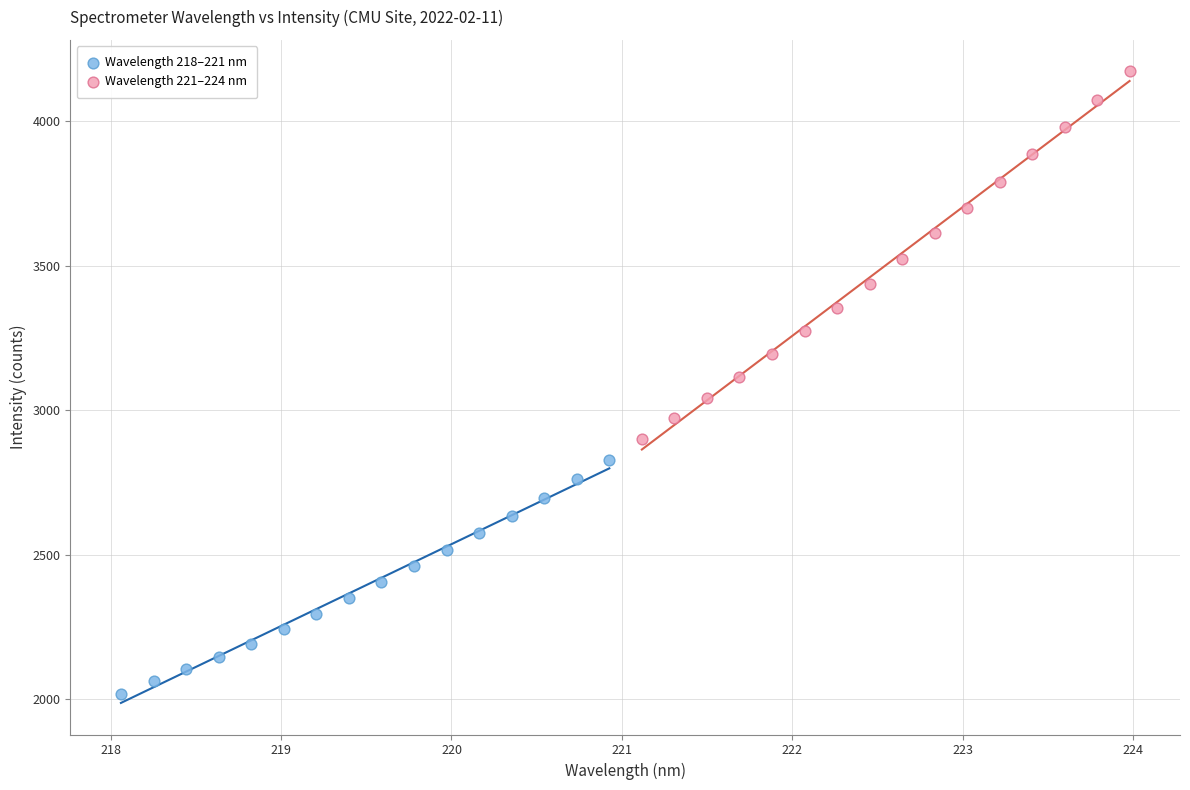

Which series has the widest spread of Y values?

Wavelength 221–224 nm